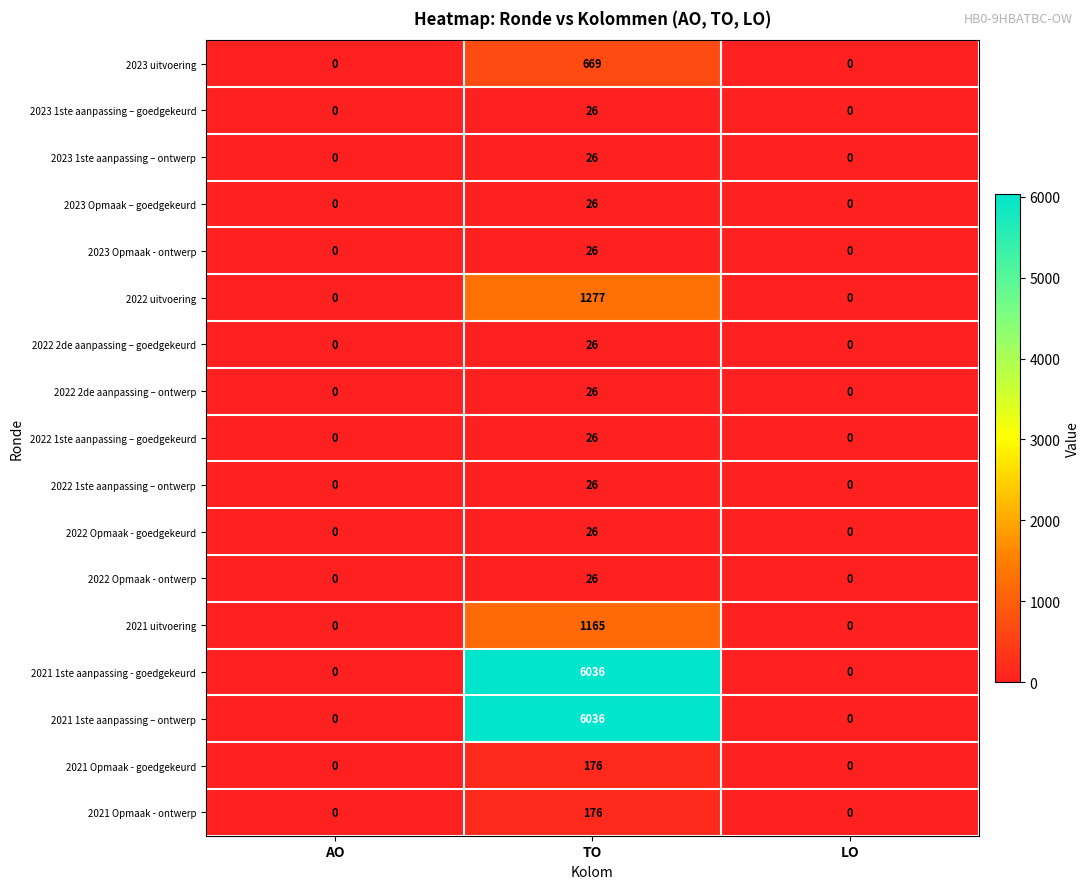

How many data points in 2023 Opmaak – goedgekeurd are above 0?

1